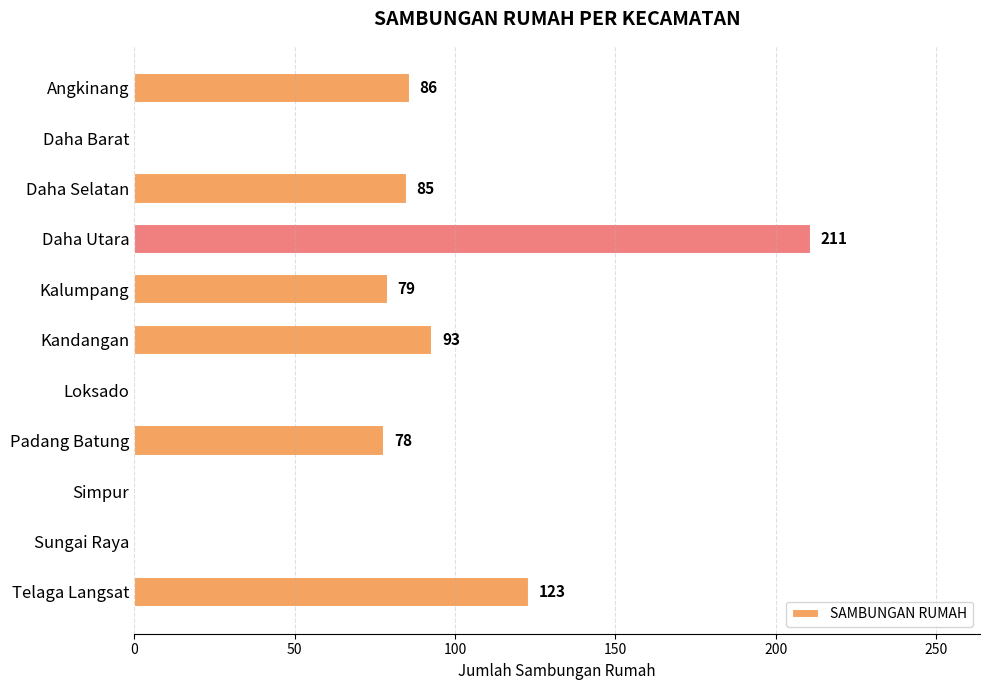

What is the change in value from Daha Barat to Daha Utara?

+211